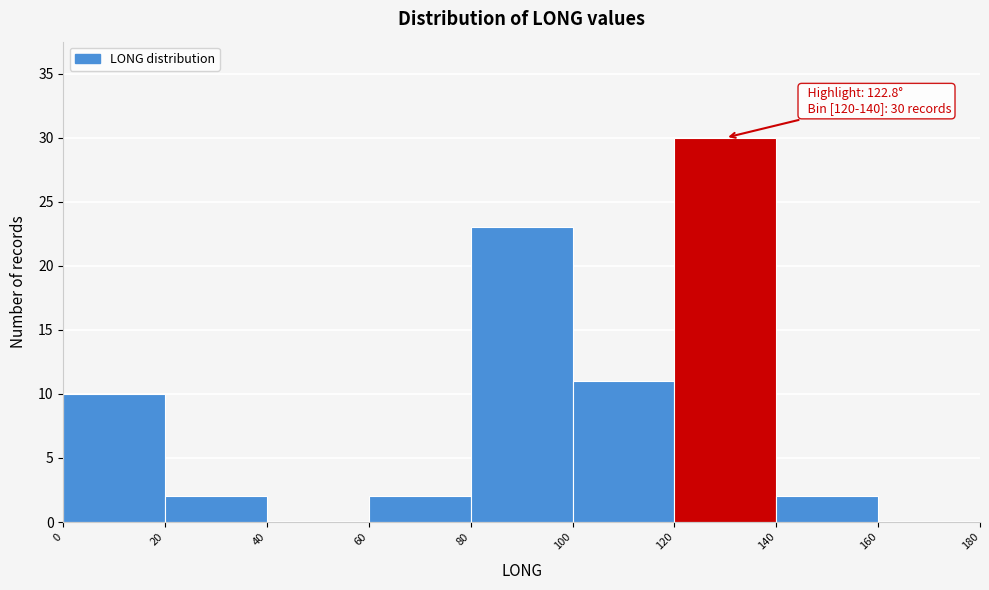

Which range on the x-axis has the tallest bar?

120 to 140